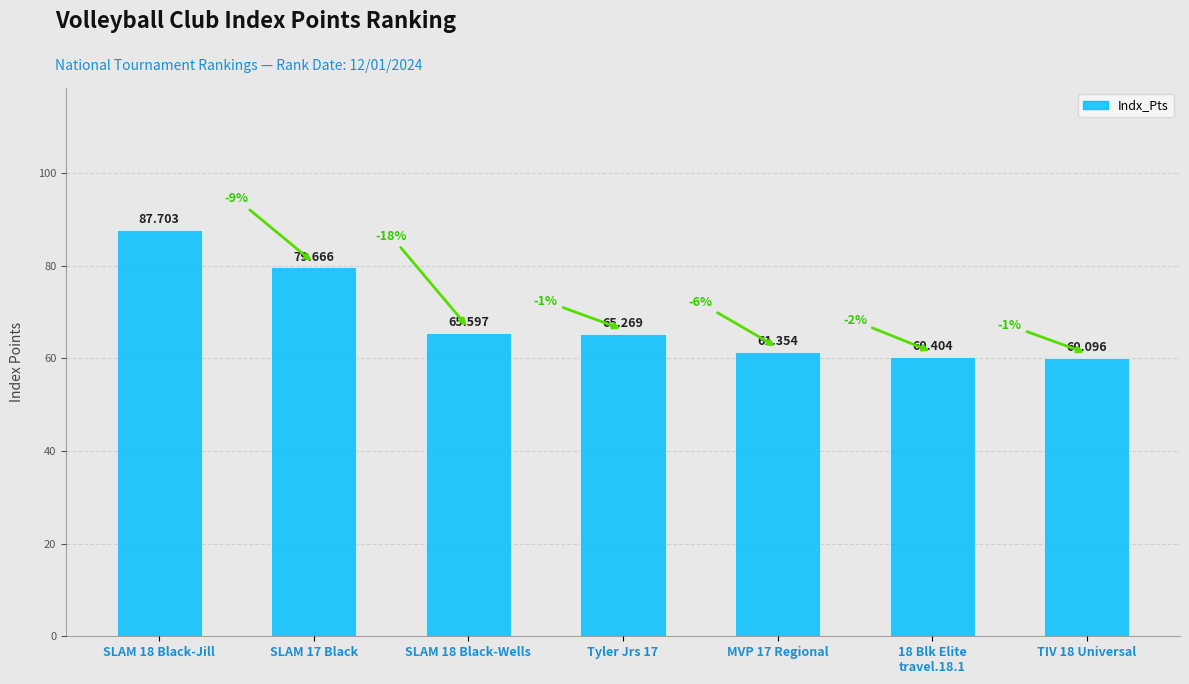

List the labels in order of value, smallest first.

TIV 18 Universal, 18 Blk Elite
travel.18.1, MVP 17 Regional, Tyler Jrs 17, SLAM 18 Black-Wells, SLAM 17 Black, SLAM 18 Black-Jill